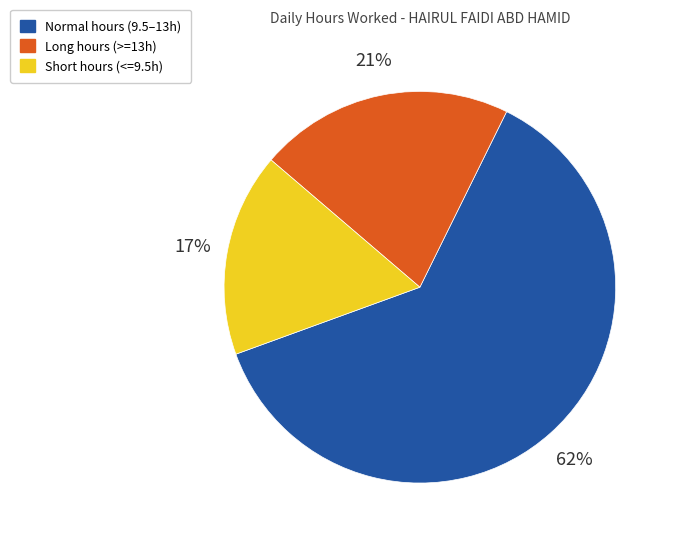

What percentage is the Normal hours (9.5–13h) slice, to the nearest percent?

62%